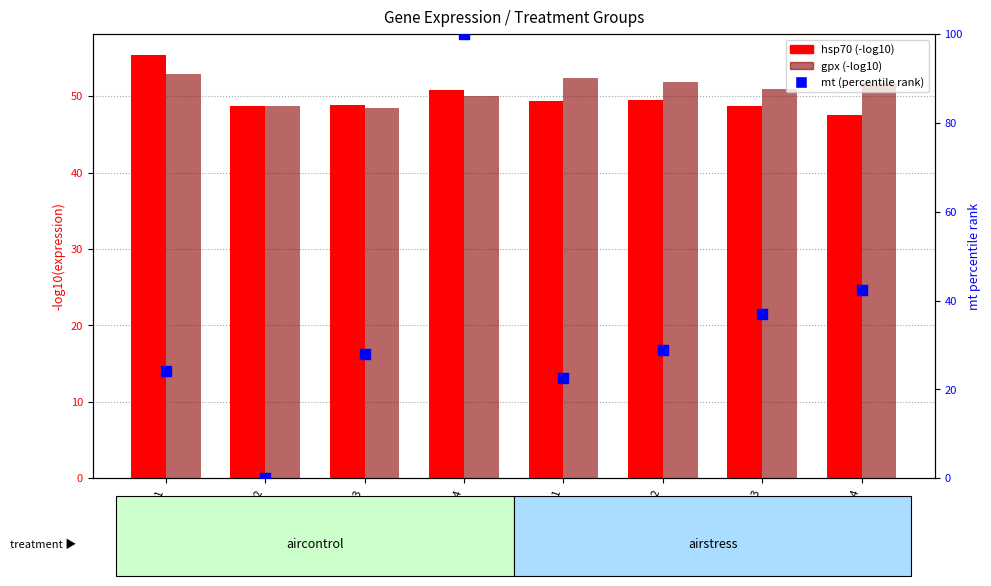

At which category is the sum across all series the highest?

ANS4